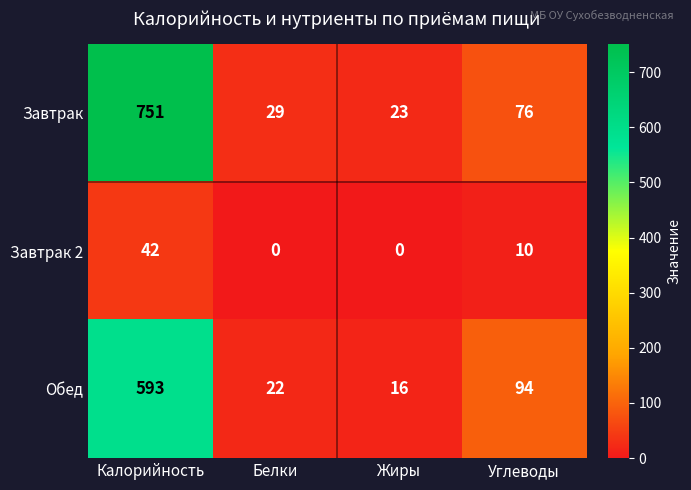

What is the spread (max minus min) of values at Белки?

29